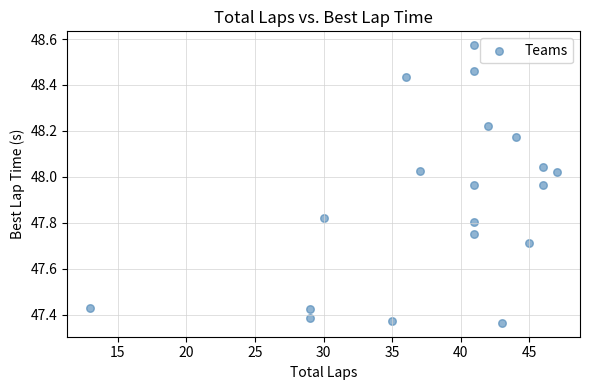

What is the range of X values (max minus min)?

34.0